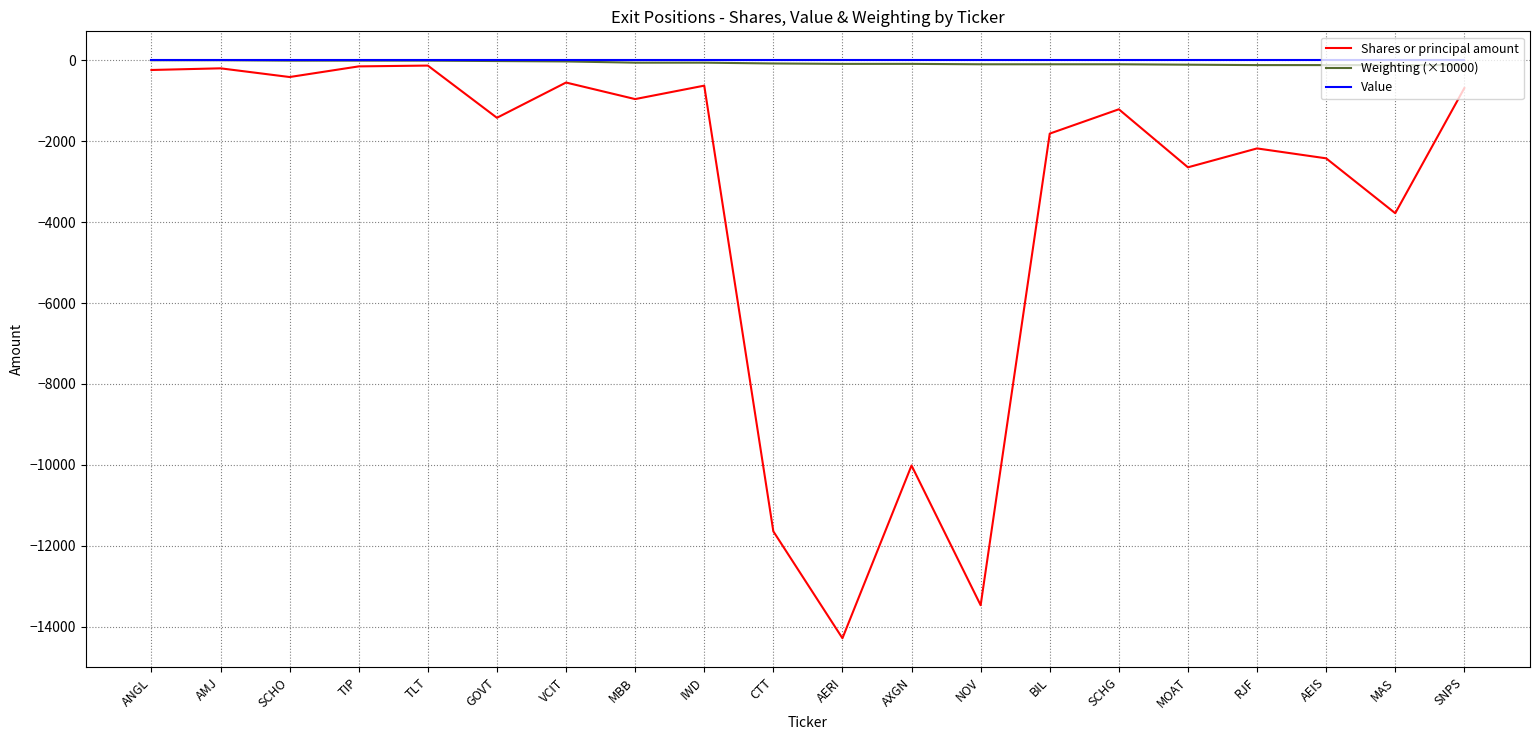

True or false: Value and Shares or principal amount intersect in this chart.

False